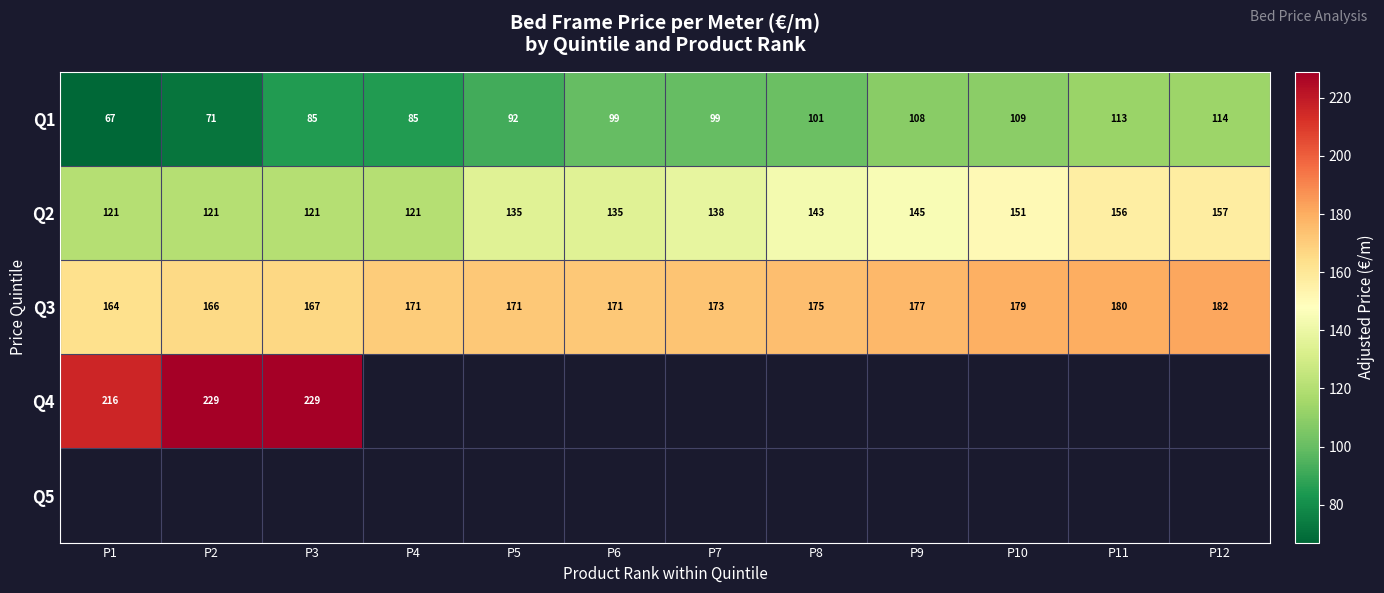

Which series has the largest range (max minus min)?

Q1